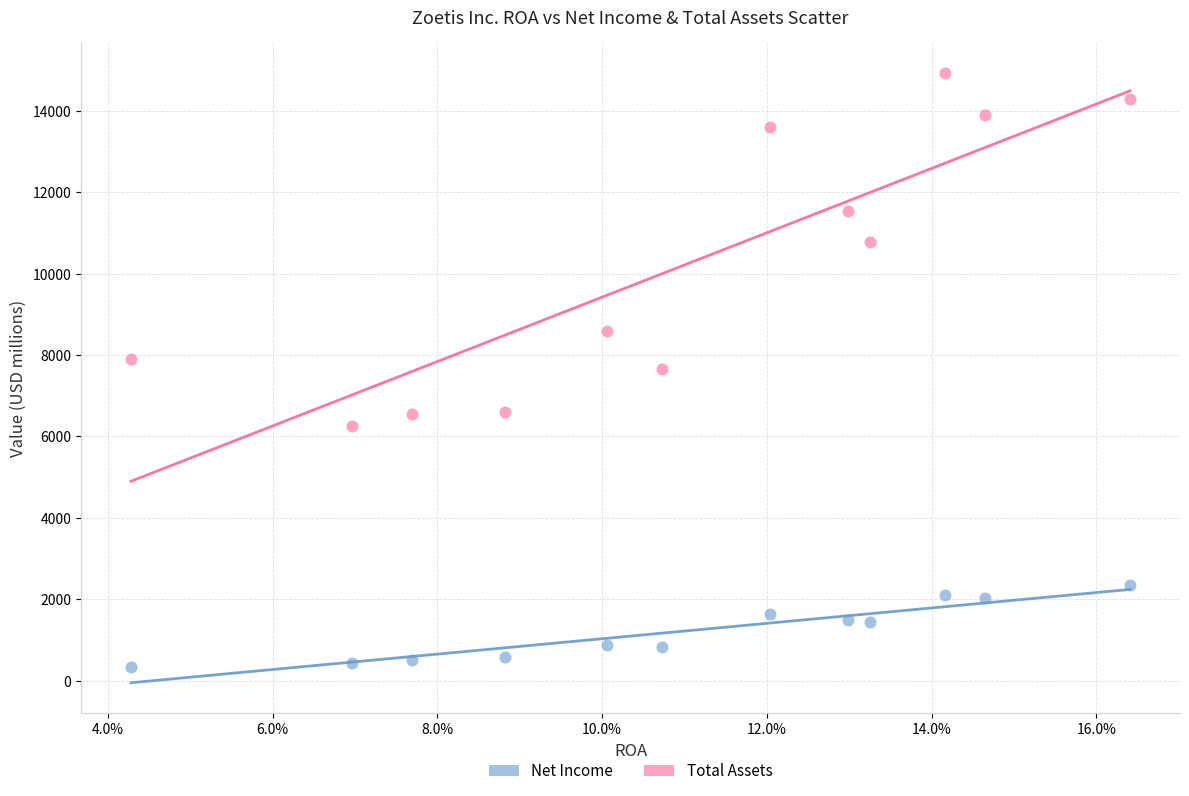

Which series has the largest Y range (max minus min)?

Total Assets